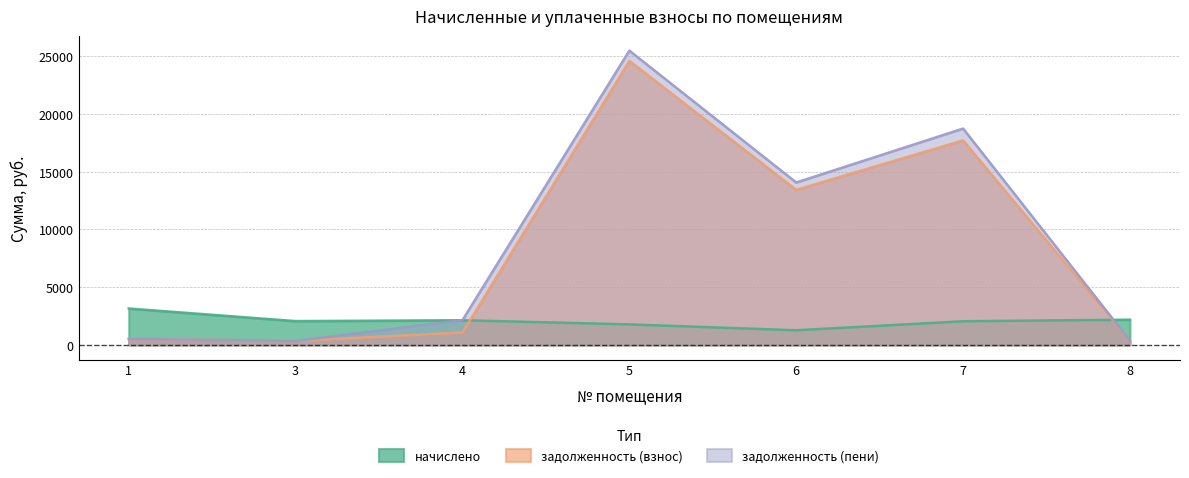

True or false: начислено and задолженность (пени) cross at least once.

True